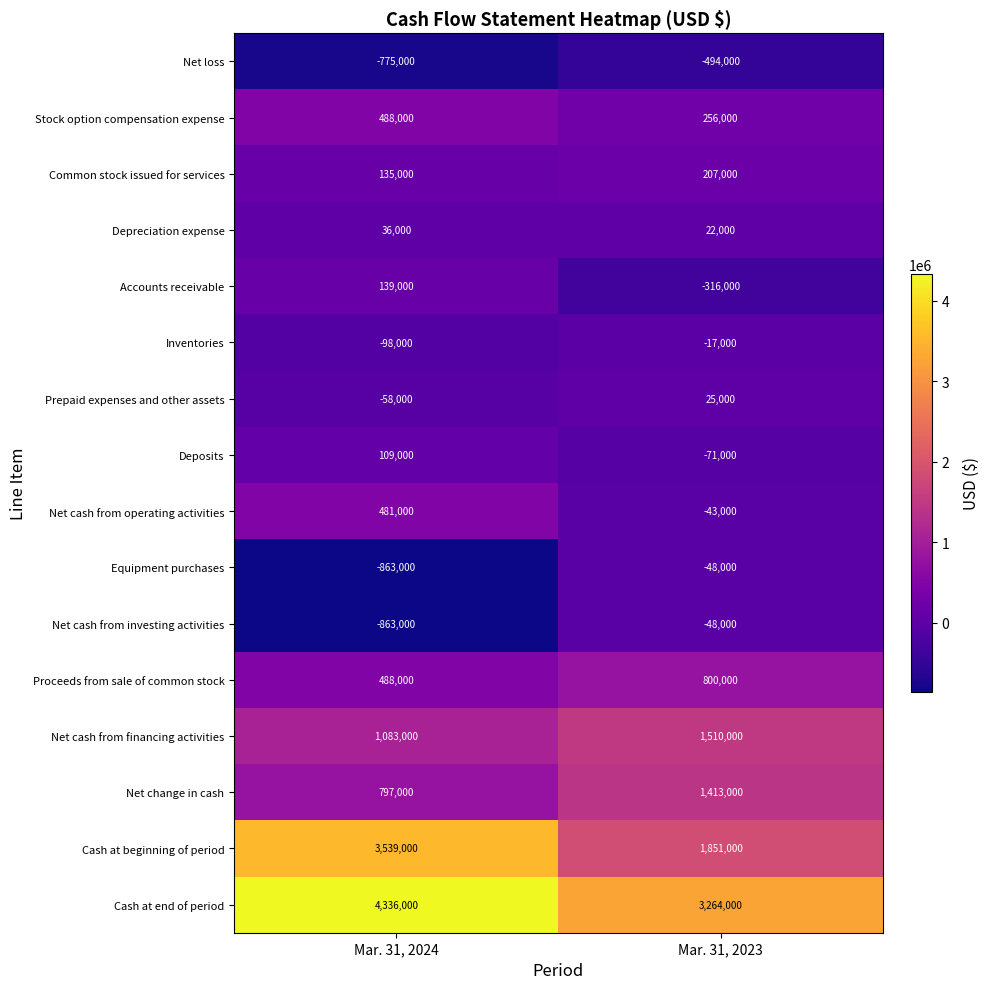

Which series has the widest spread of values?

Cash at beginning of period